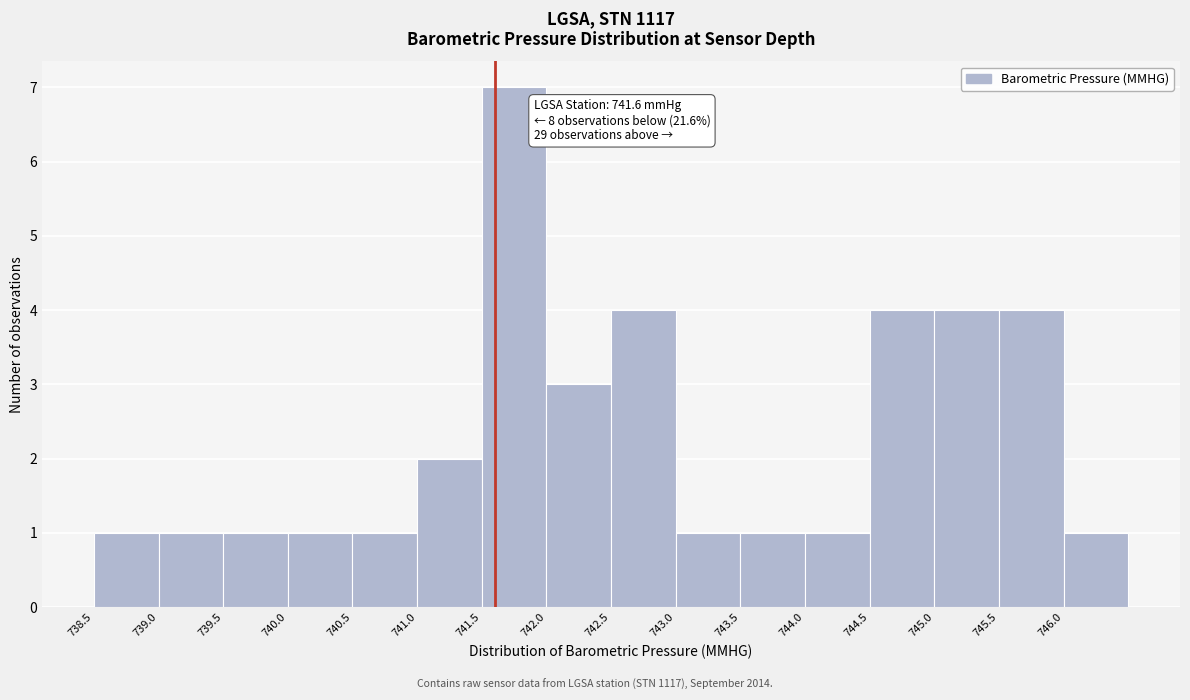

Which range on the x-axis has the tallest bar?

741.5 to 742.0